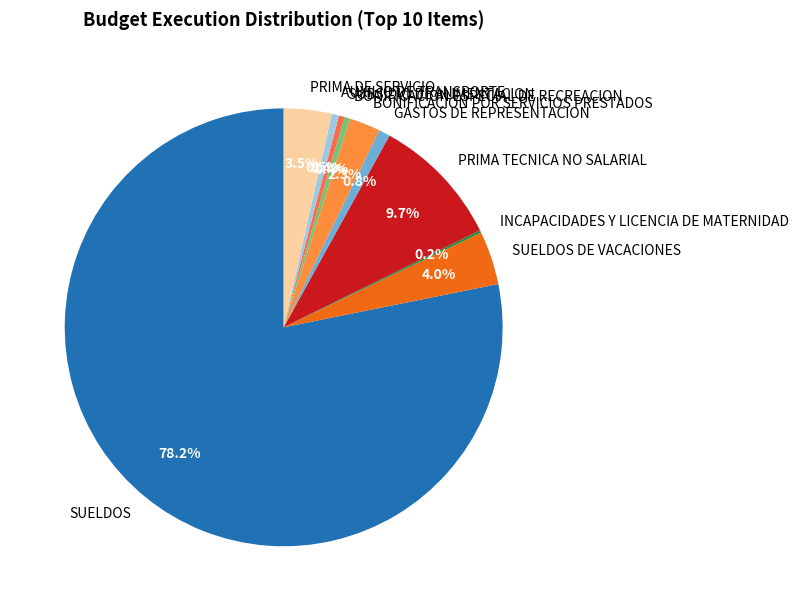

What is the largest slice in the pie chart?

SUELDOS